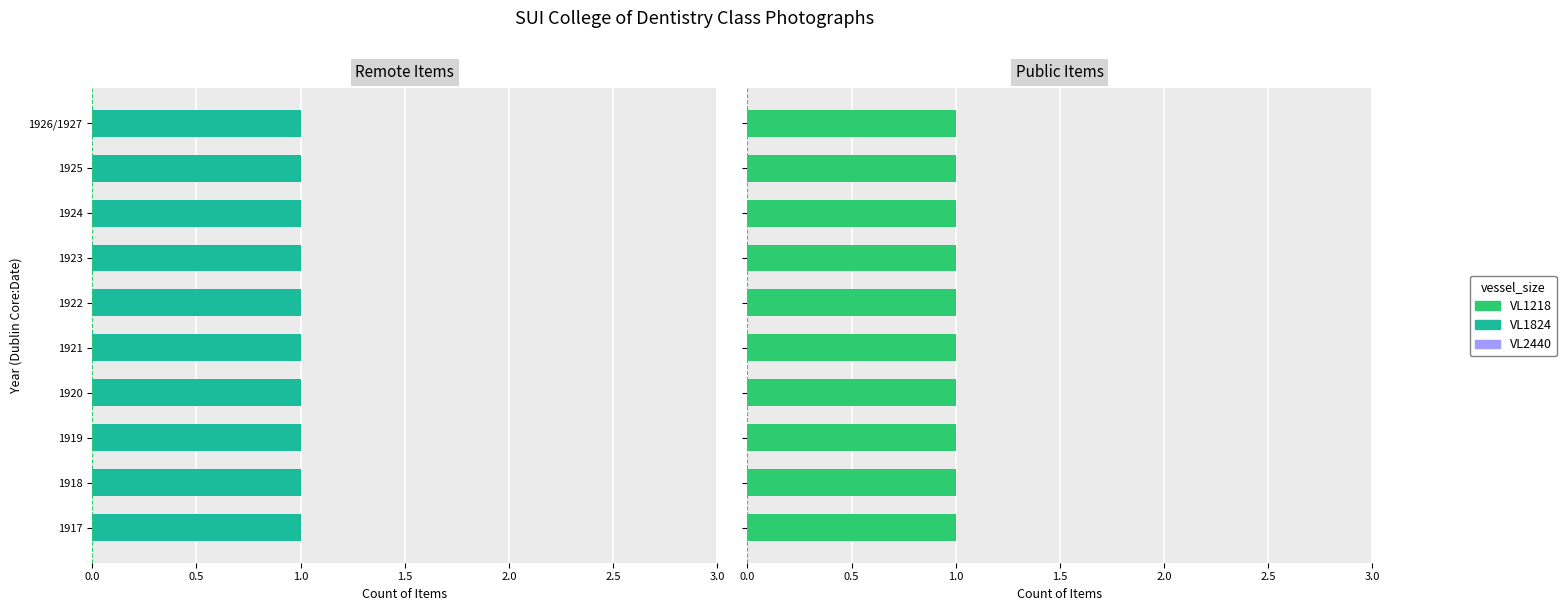

What are all the series names shown in the legend?

VL1218, VL1824, VL2440